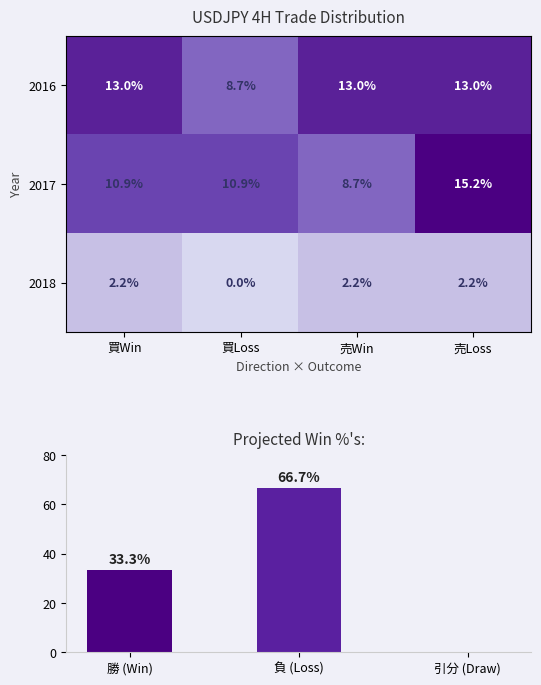

What is the maximum value for 2018?

2.2